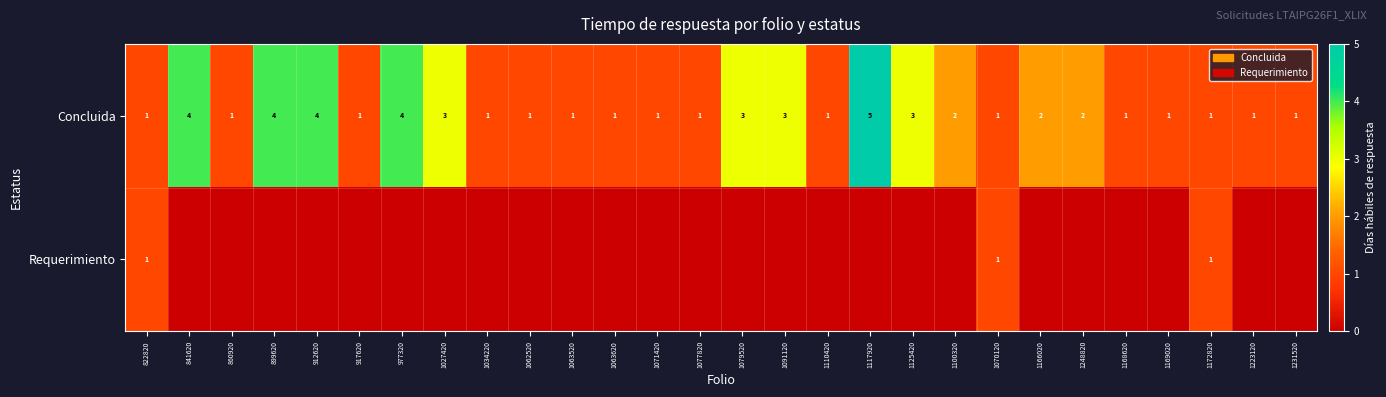

How many Concluida values are between 1 and 3?

23